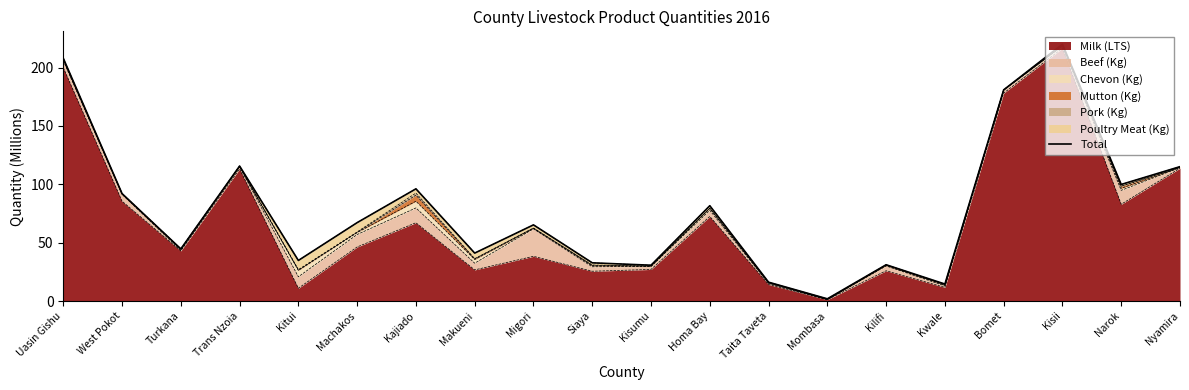

Between West Pokot and Narok, which is larger?

Narok